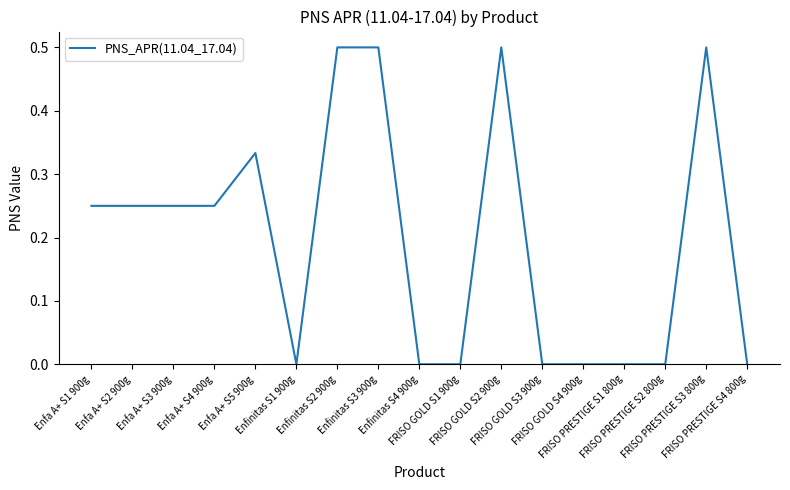

What is the greatest value displayed?

0.5